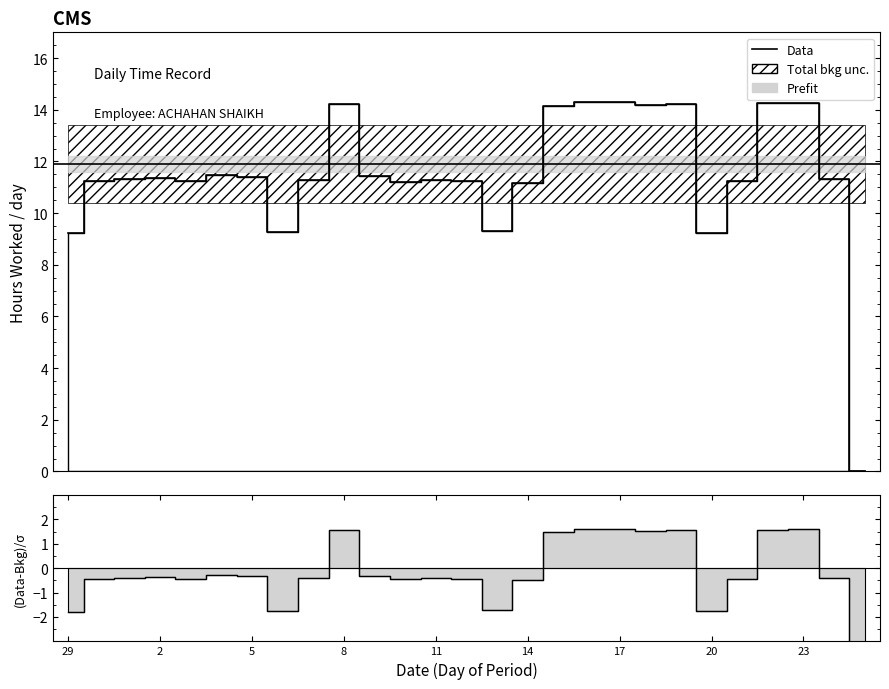

What is the label of the 11th point from the right?

15